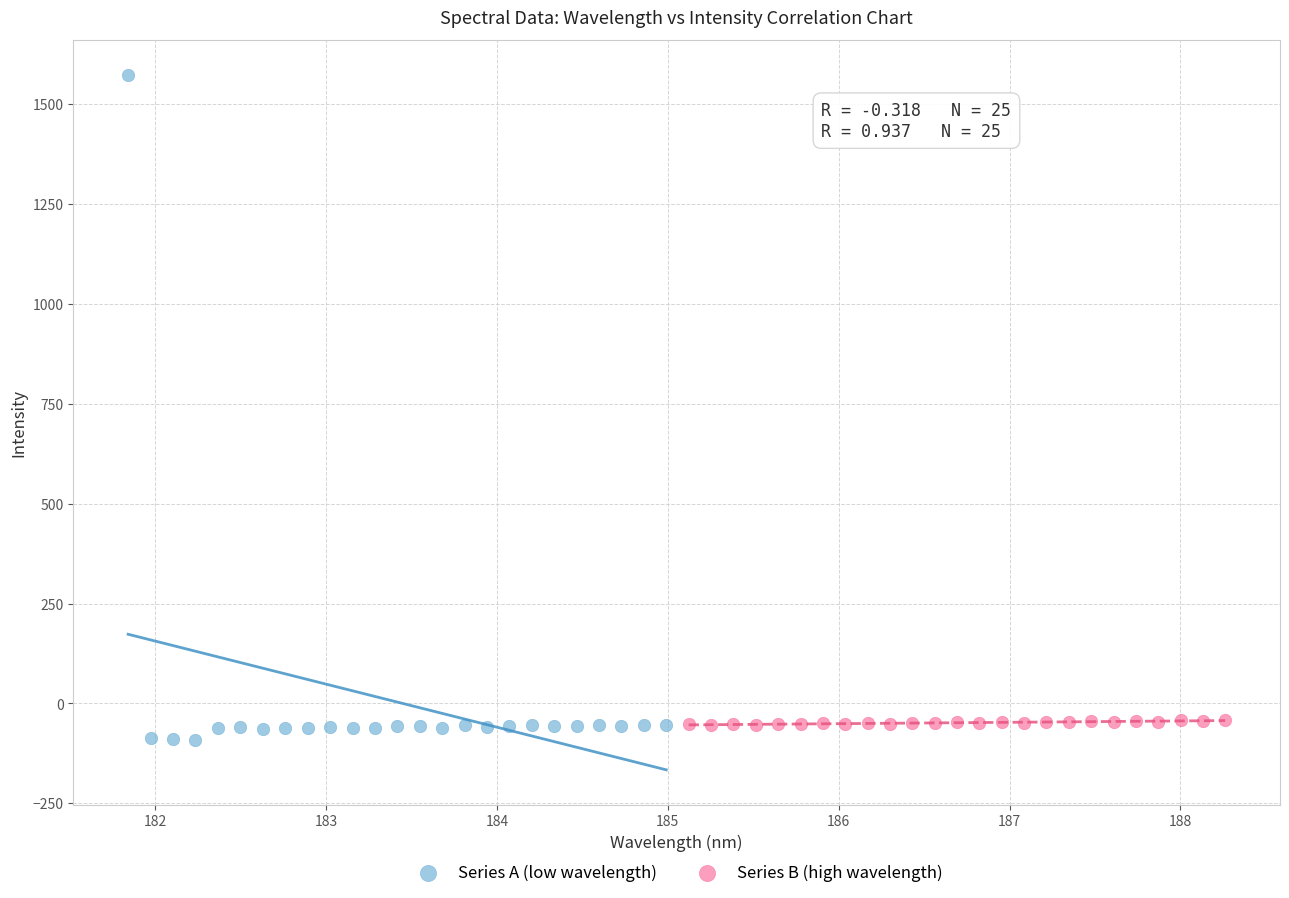

Which series contains the highest Y value?

Series A (low wavelength)